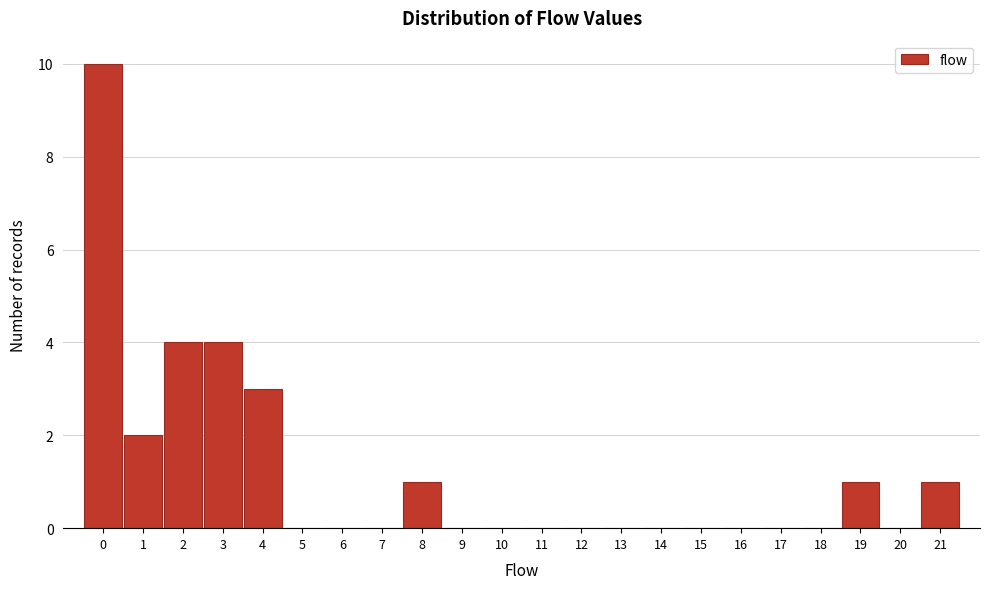

Reading left to right, list every bar in this chart as the range it spans on the x-axis followed by its height. The values are not printed on the chart, so give them approximately, as read against the axis.

-0.5 to 0.5: 10
0.5 to 1.5: 2
1.5 to 2.5: 4
2.5 to 3.5: 4
3.5 to 4.5: 3
4.5 to 5.5: 0
5.5 to 6.5: 0
6.5 to 7.5: 0
7.5 to 8.5: 1
8.5 to 9.5: 0
9.5 to 10.5: 0
10.5 to 11.5: 0
11.5 to 12.5: 0
12.5 to 13.5: 0
13.5 to 14.5: 0
14.5 to 15.5: 0
15.5 to 16.5: 0
16.5 to 17.5: 0
17.5 to 18.5: 0
18.5 to 19.5: 1
19.5 to 20.5: 0
20.5 to 21.5: 1